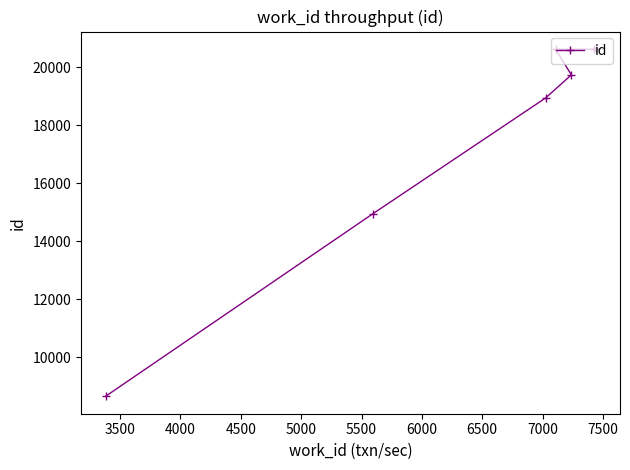

Reading left to right, extract all data points from this chart.

8658	14959	18939	19736	20618	20619	20629	20630	20631